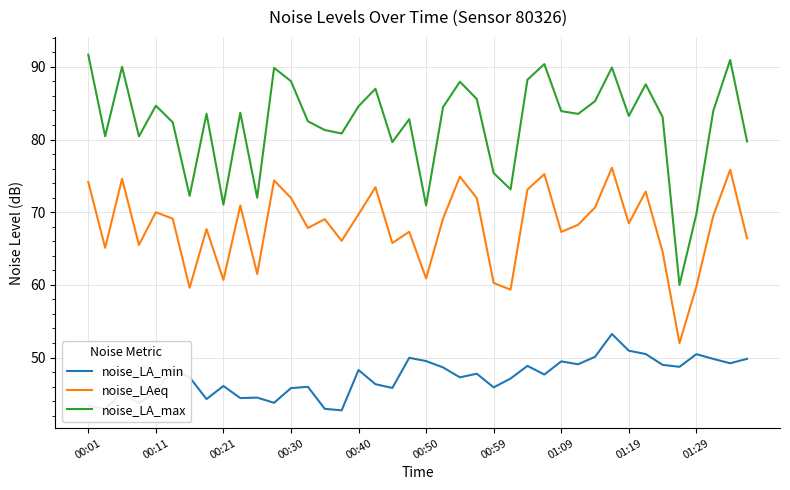

What is the difference between the maximum and minimum values in the noise_LAeq series?

24.1